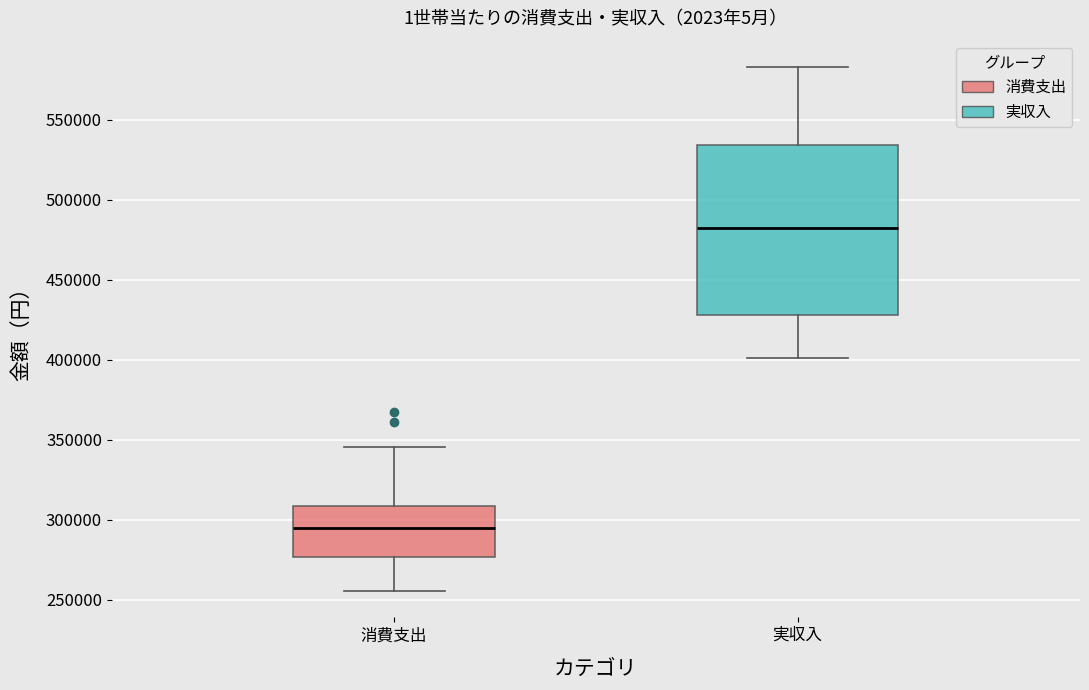

Comparing the boxes themselves (not the whiskers), which one is the tallest?

実収入